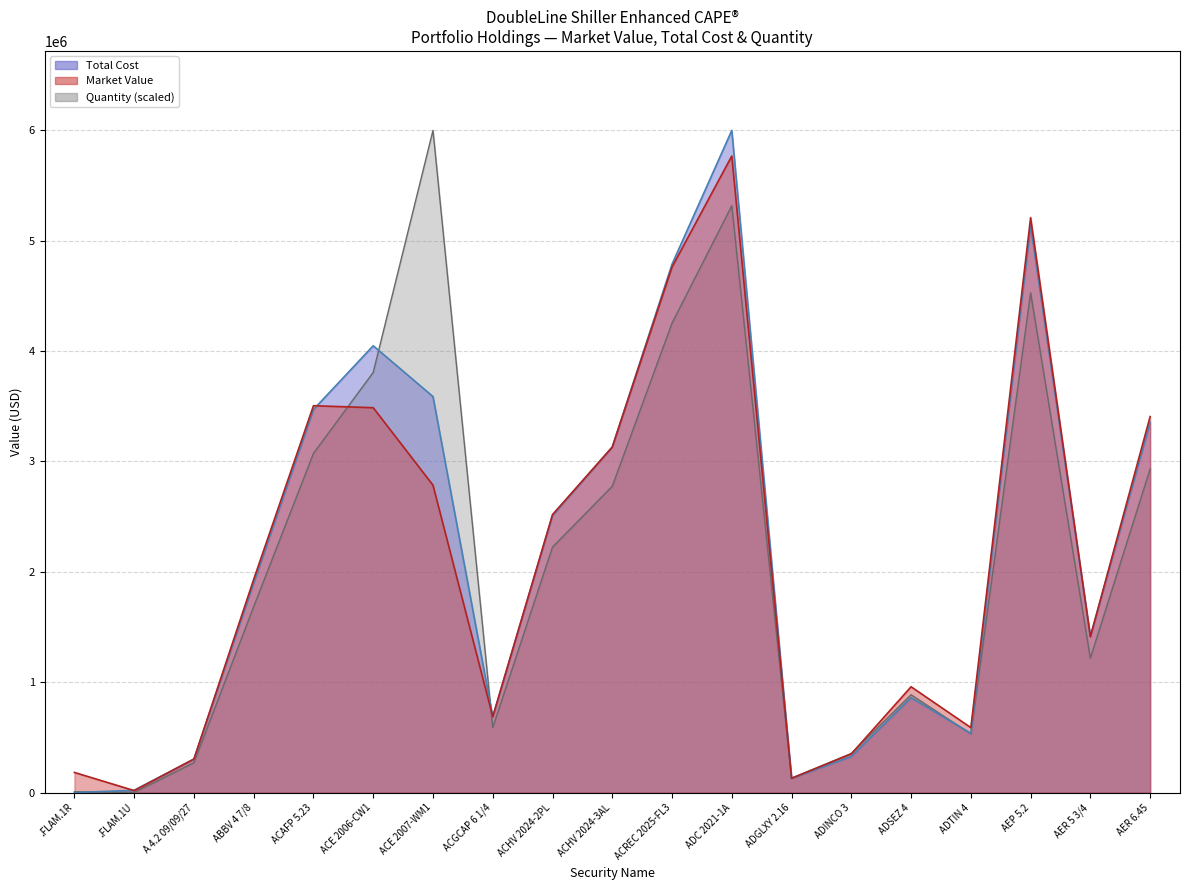

What is the total value across all series at ACE 2007-WM1?

12373806.0